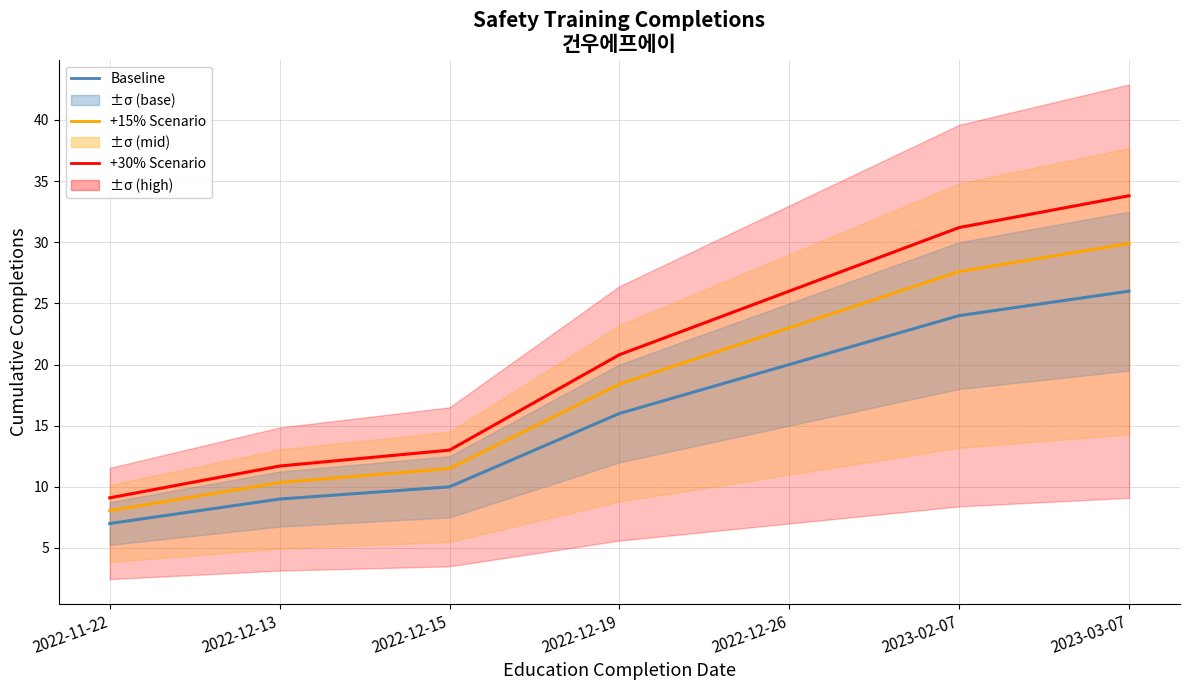

The +15% Scenario series shows 43.4 at 2023-02-07. True or false?

False